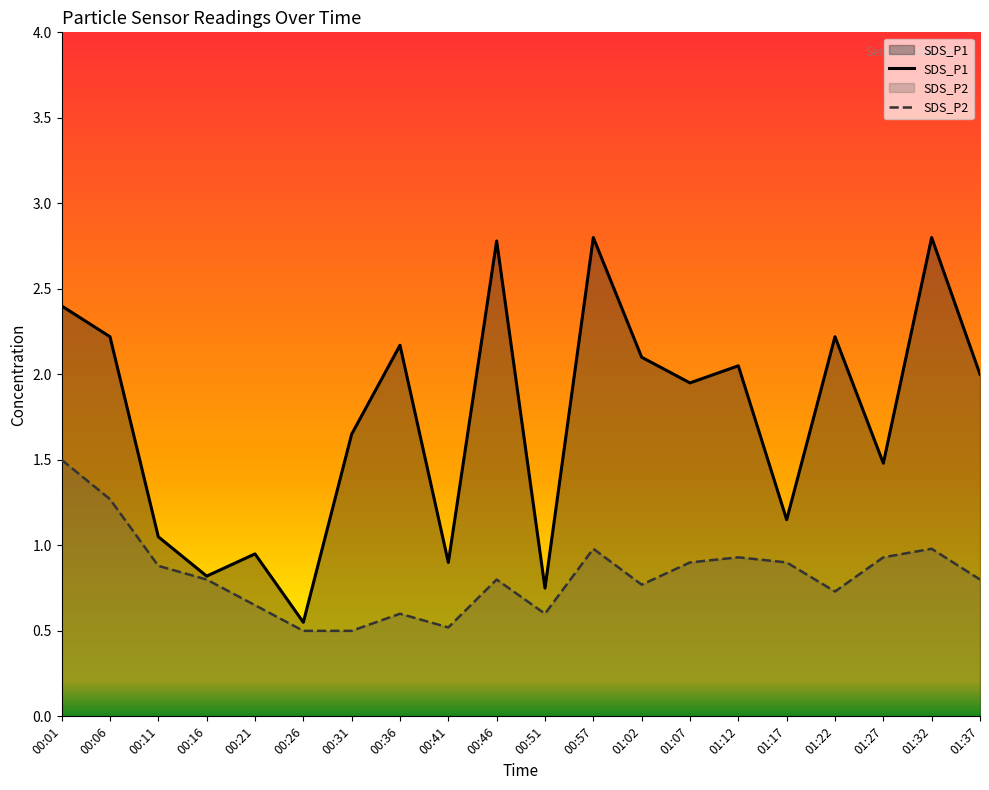

The SDS_P2 series shows 0.2 at 01:17. True or false?

False